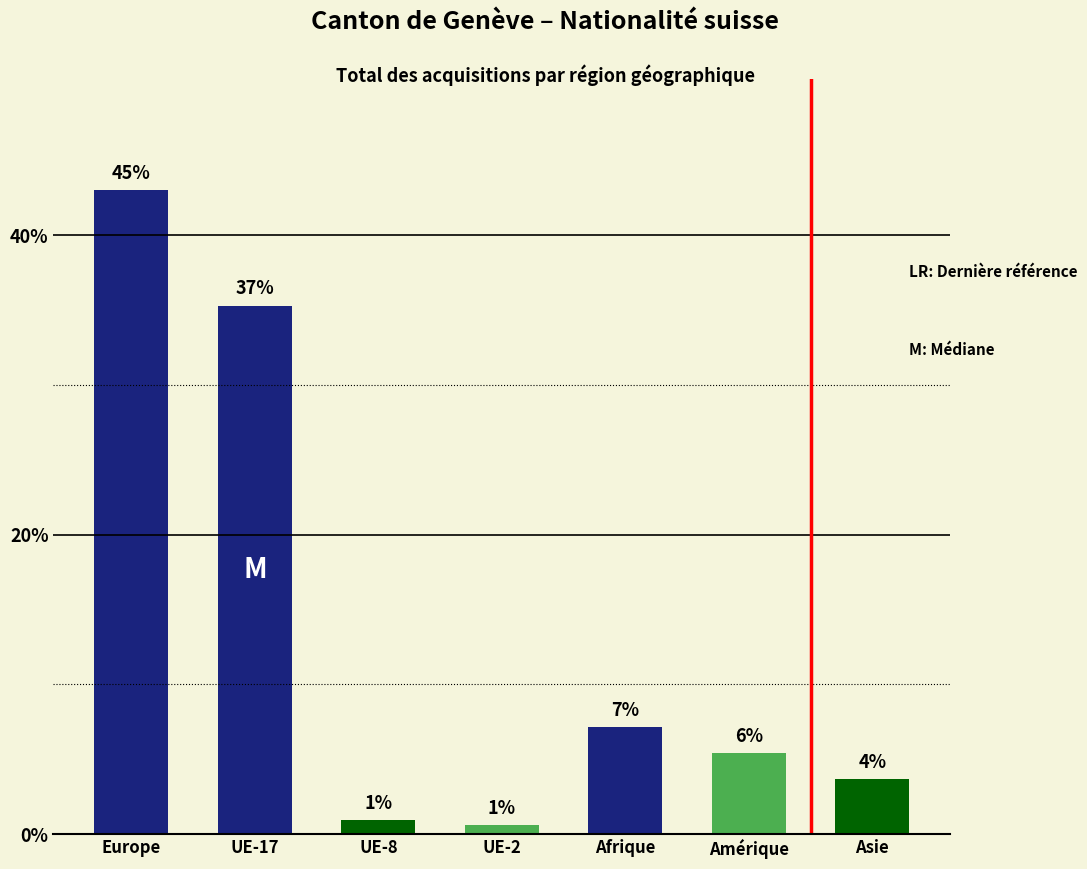

The chart shows a value of 51 at UE-8. True or false?

False